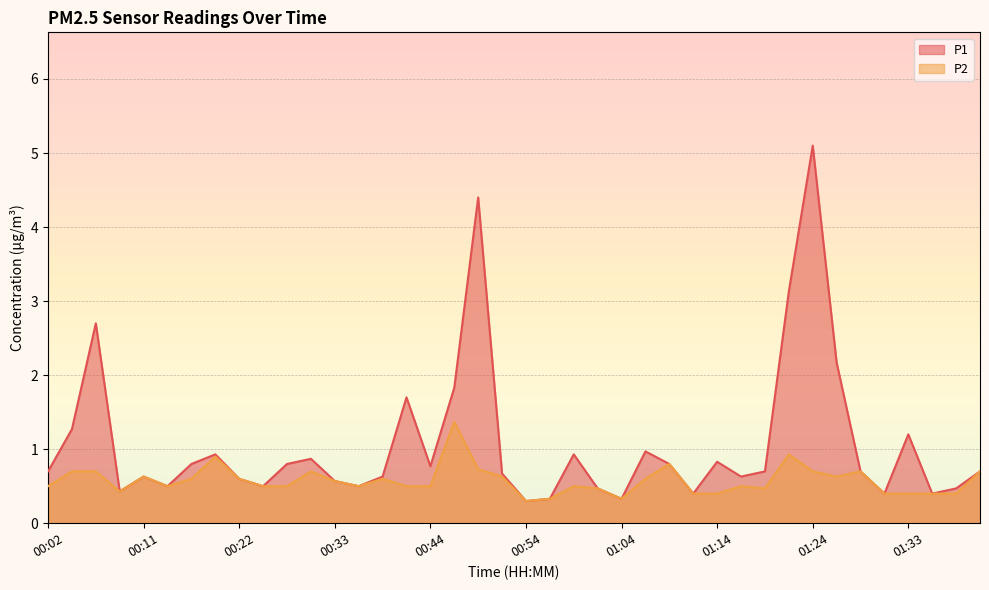

Which series has the largest total across all categories?

P1